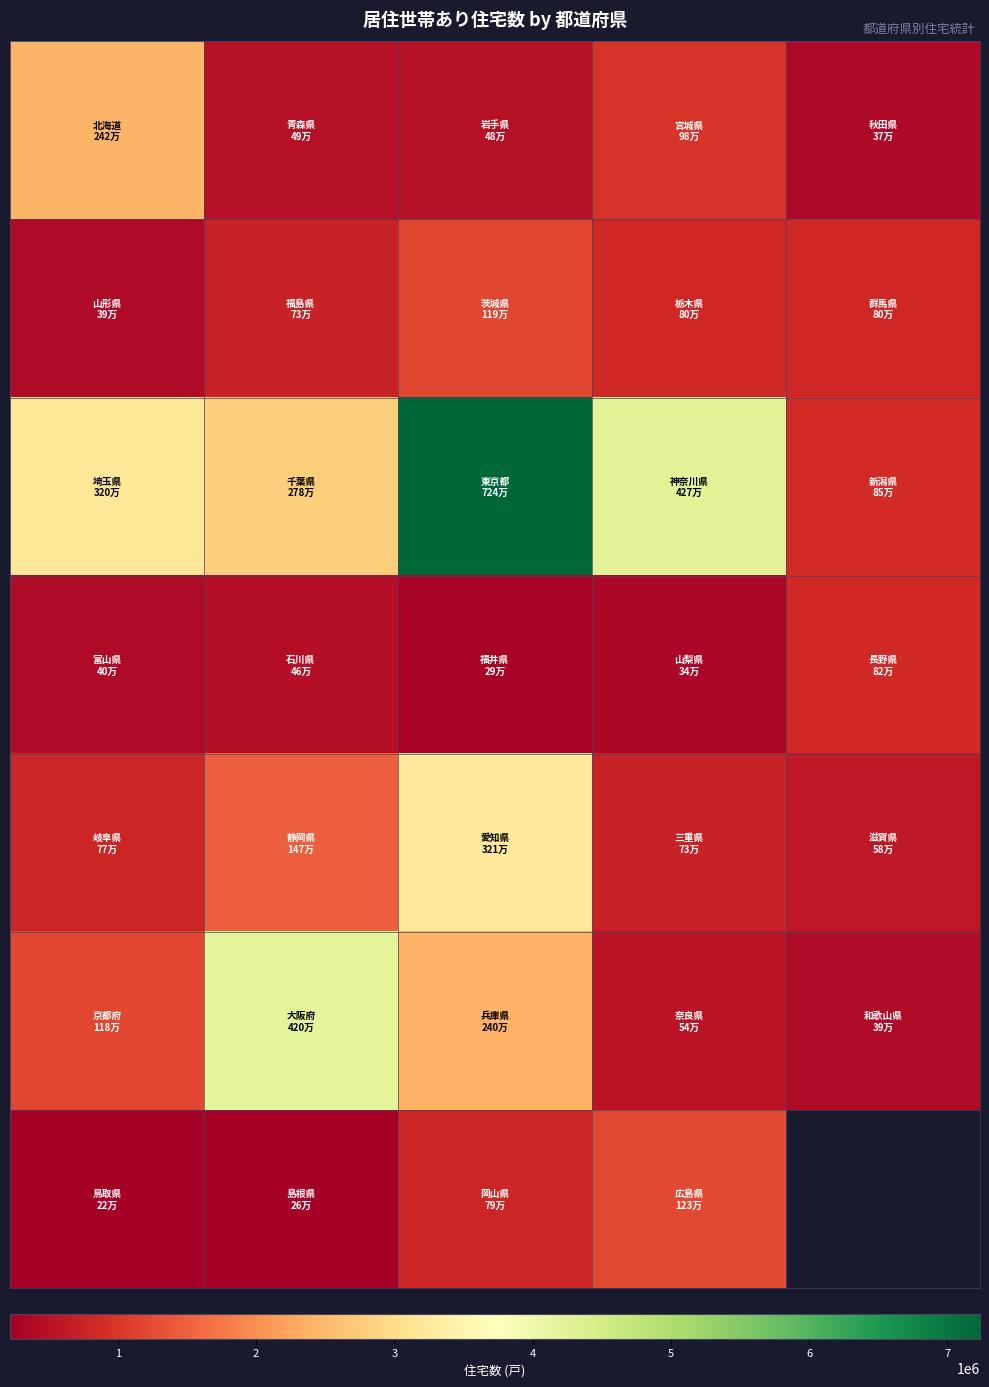

What is the minimum value shown in the chart?

219500.0